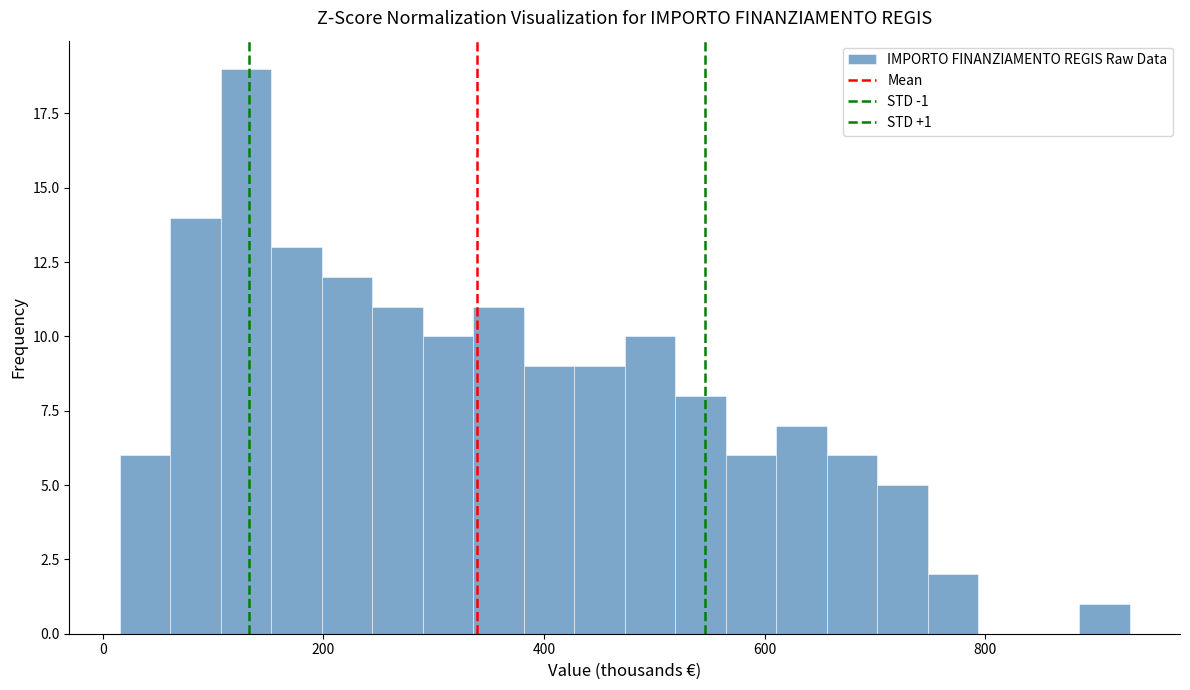

Around what value on the x-axis is the tallest bar? Give the approximate position of its centre, as read against the axis.

120